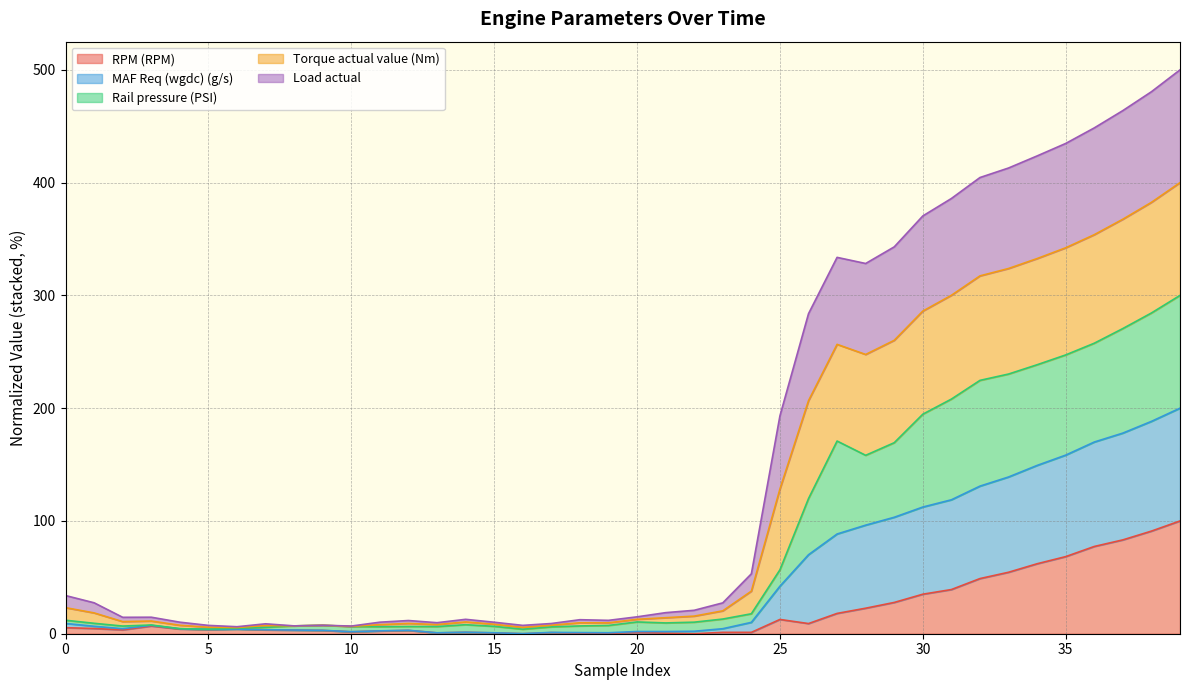

Which series has the widest spread of values?

MAF Req (wgdc) (g/s)